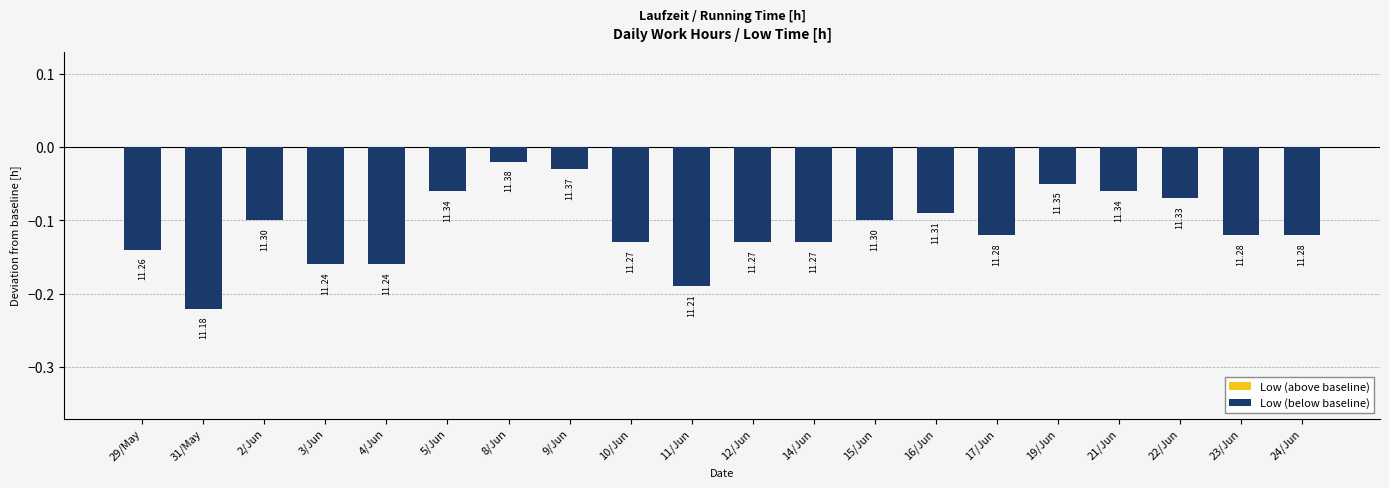

Reading left to right, transcribe all the data shown in this chart.

Low (above baseline): 0.0	0.0	0.0	0.0	0.0	0.0	0.0	0.0	0.0	0.0	0.0	0.0	0.0	0.0	0.0	0.0	0.0	0.0	0.0	0.0
Low (below baseline): -0.1	-0.2	-0.1	-0.2	-0.2	-0.1	-0.0	-0.0	-0.1	-0.2	-0.1	-0.1	-0.1	-0.1	-0.1	-0.1	-0.1	-0.1	-0.1	-0.1